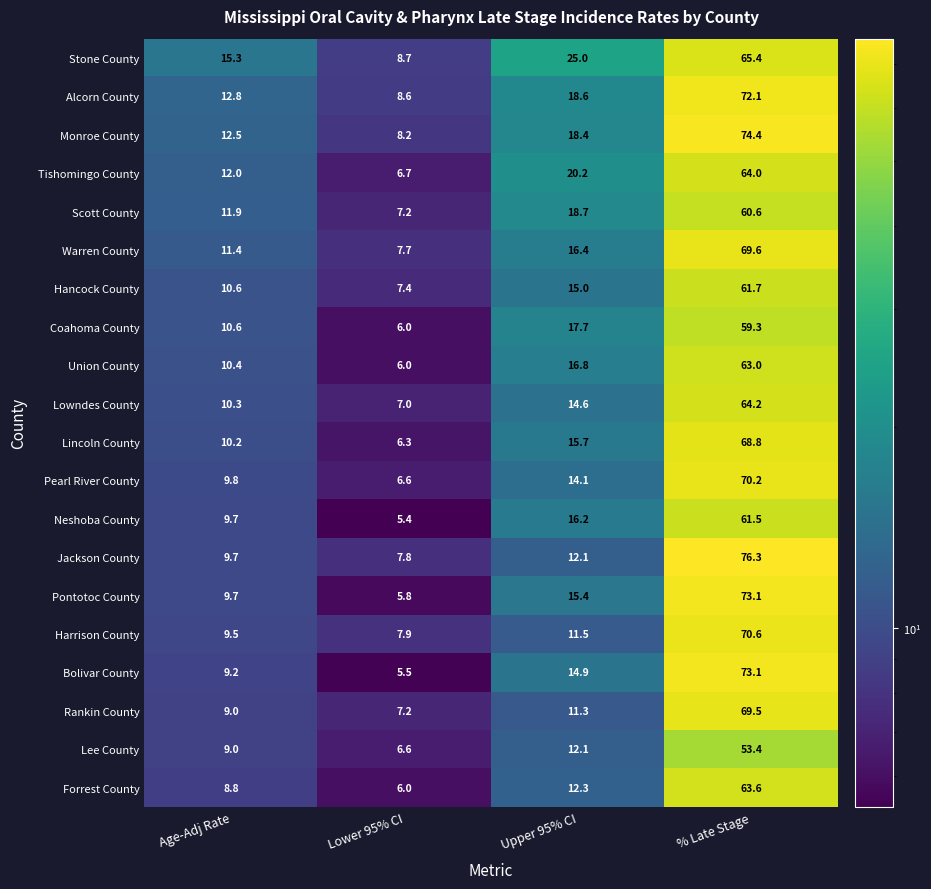

List the labels in order of Lincoln County value, largest first.

% Late Stage, Upper 95% CI, Age-Adj Rate, Lower 95% CI